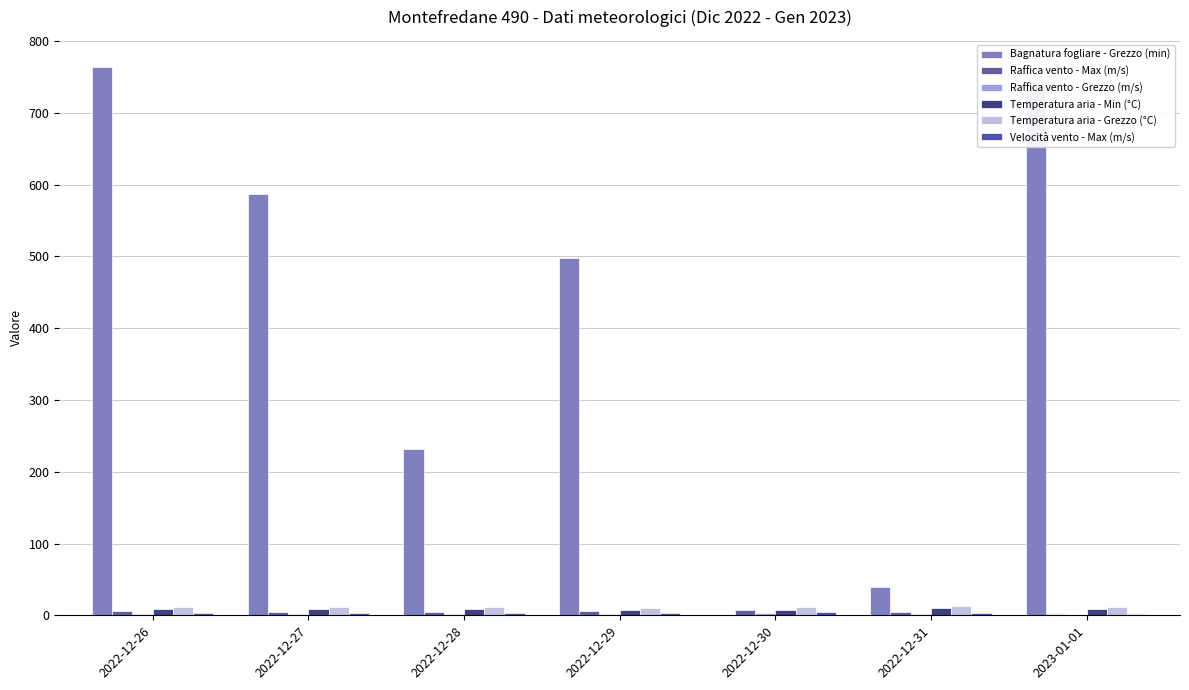

Does the chart contain stacked bars?

No